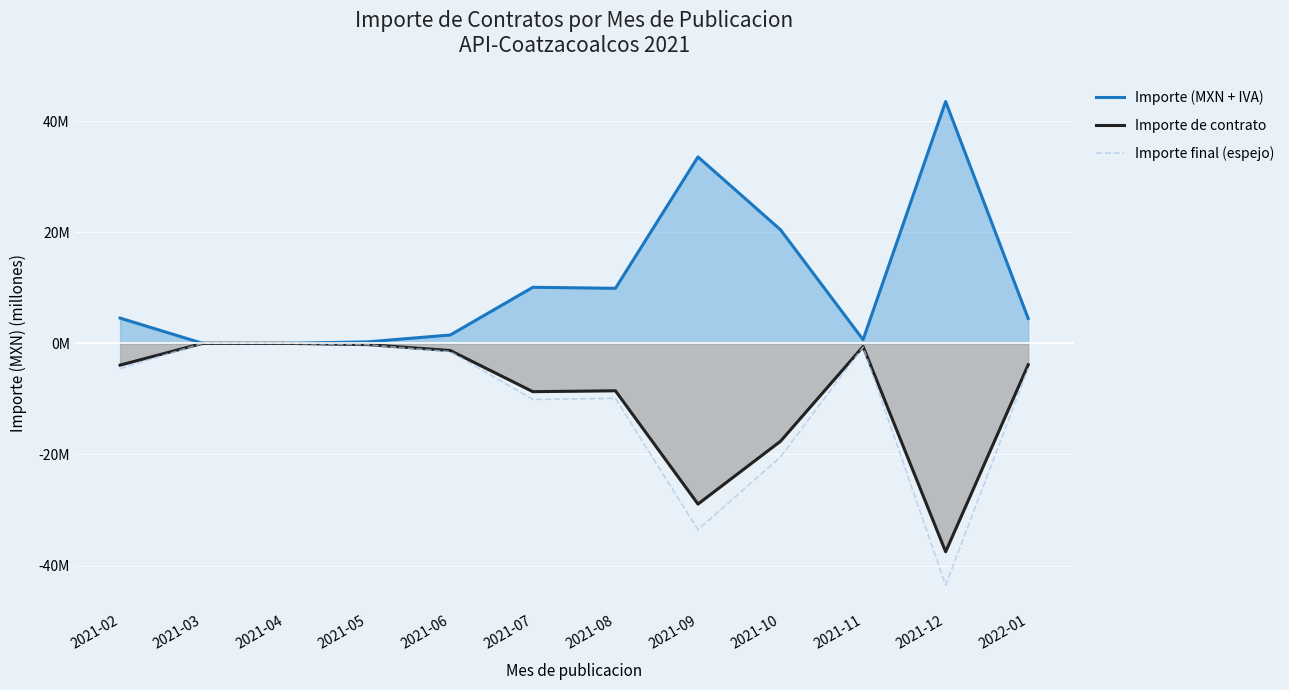

How many positive values does the Importe (MXN + IVA) series have?

10